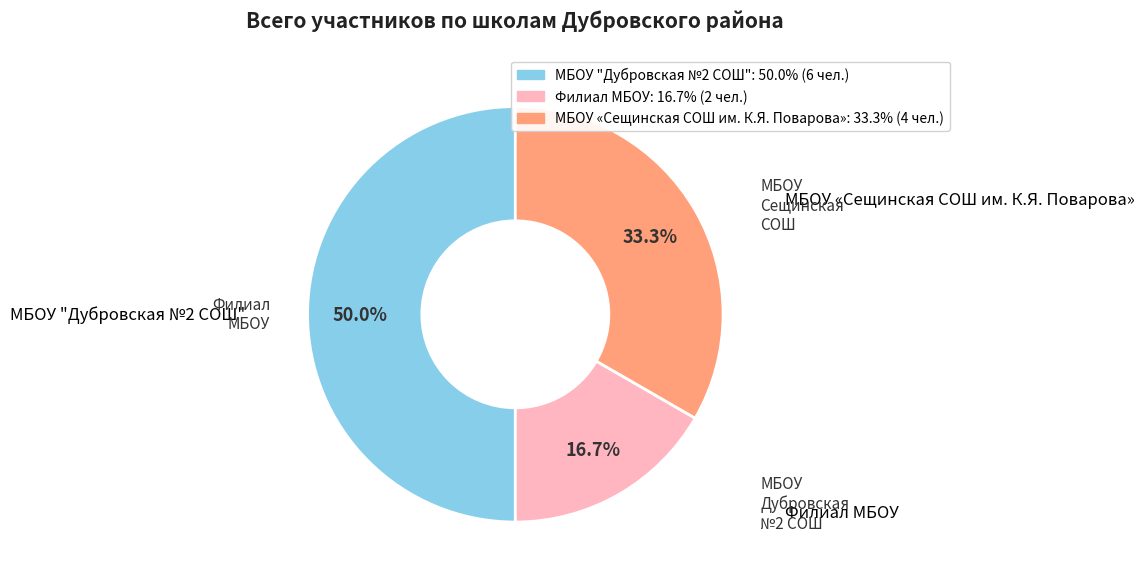

Between МБОУ "Дубровская №2 СОШ" and Филиал МБОУ, which is larger?

МБОУ "Дубровская №2 СОШ"